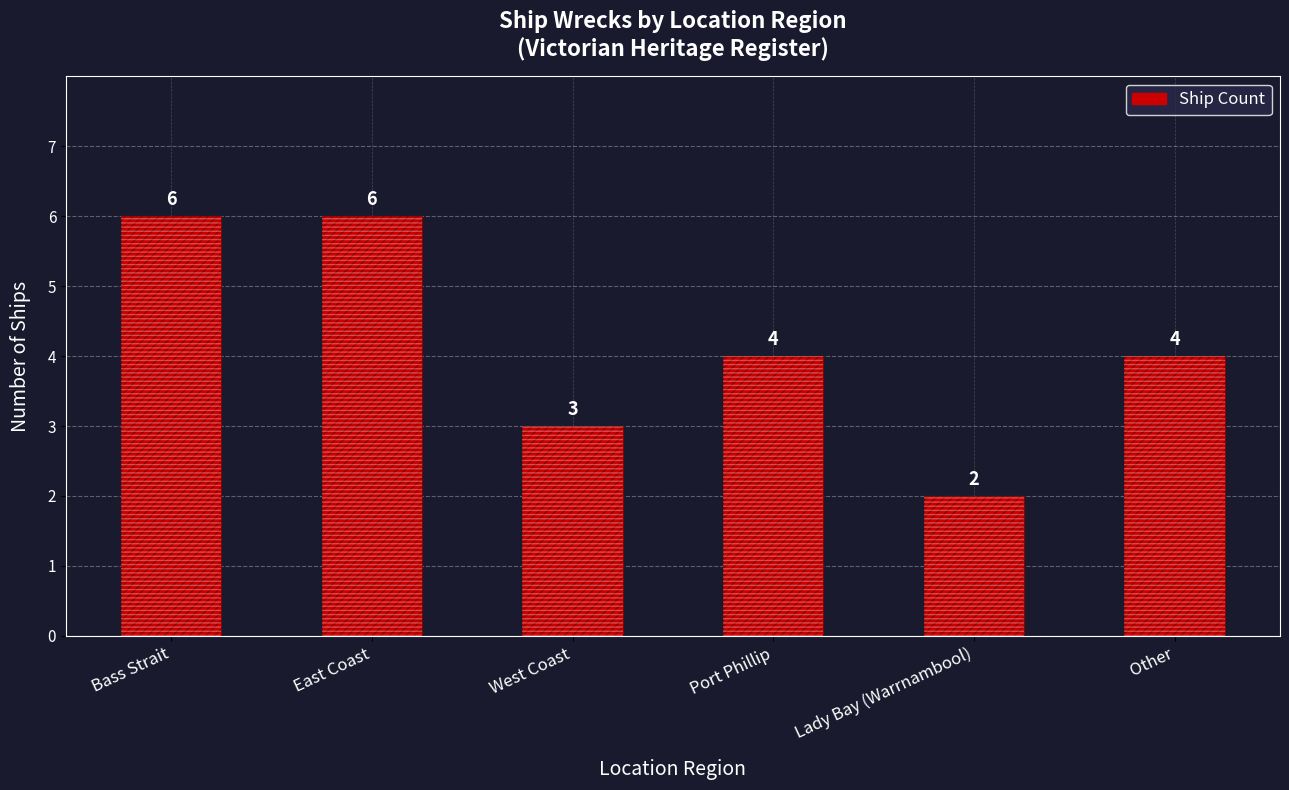

At which label does the data first exceed 4?

Bass Strait